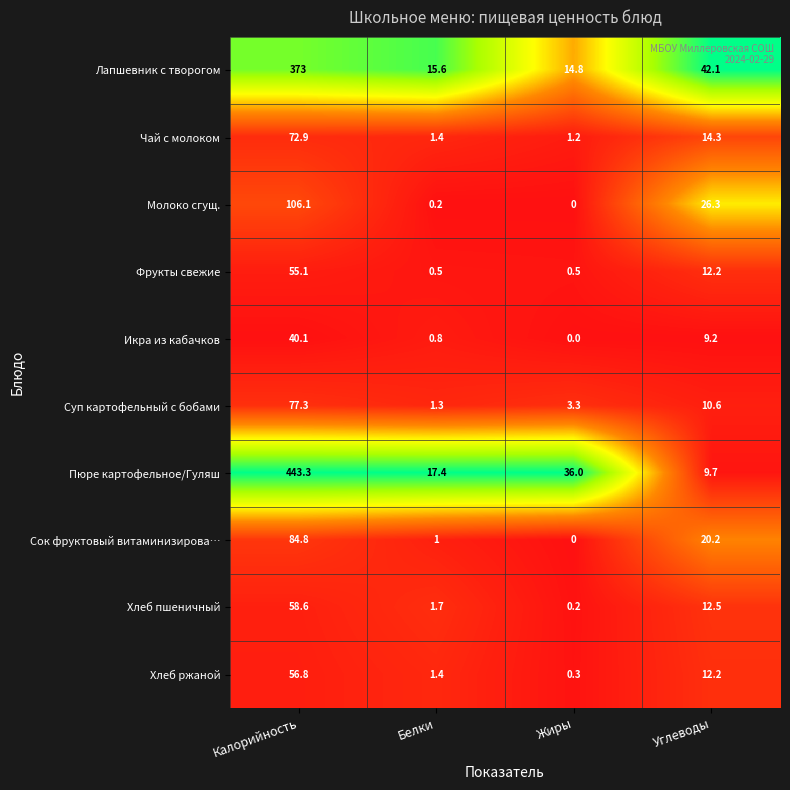

Is it true that Суп картофельный с бобами equals 0.4 at Белки?

False